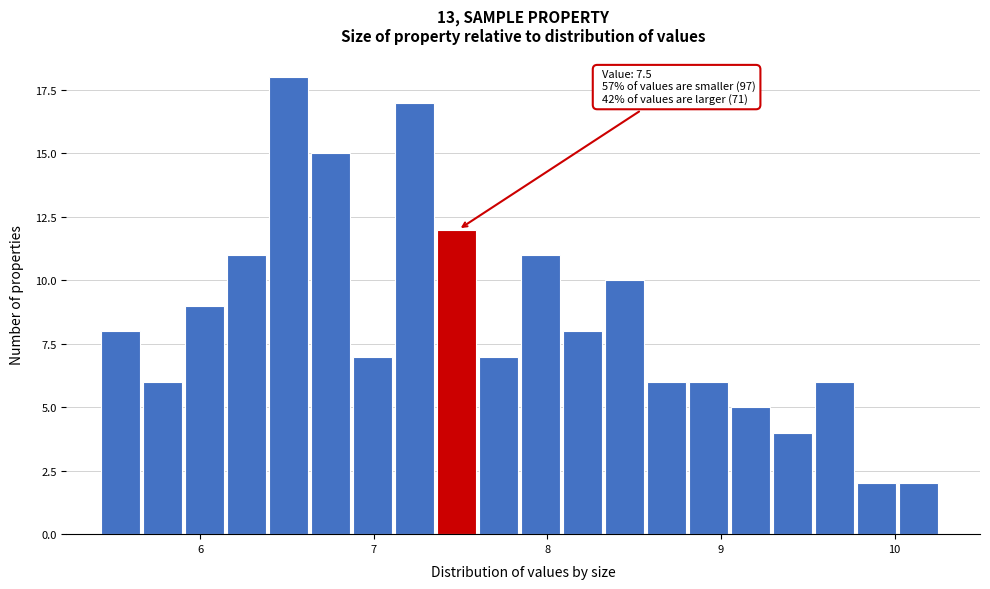

Read against the x-axis, roughly where is the centre of the tallest bar?

6.5